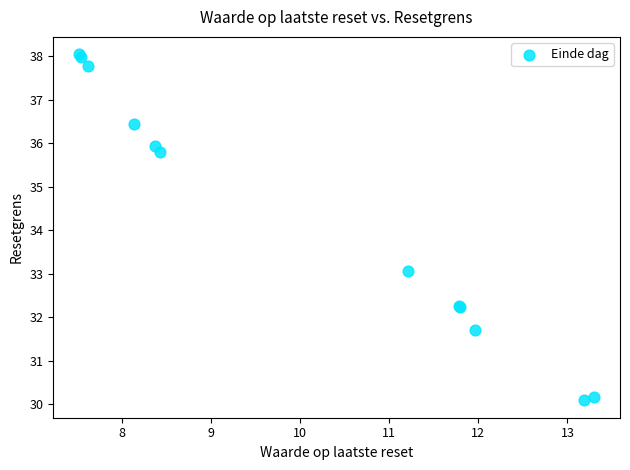

What Y value in the scatter plot is closest to 34?

33.1